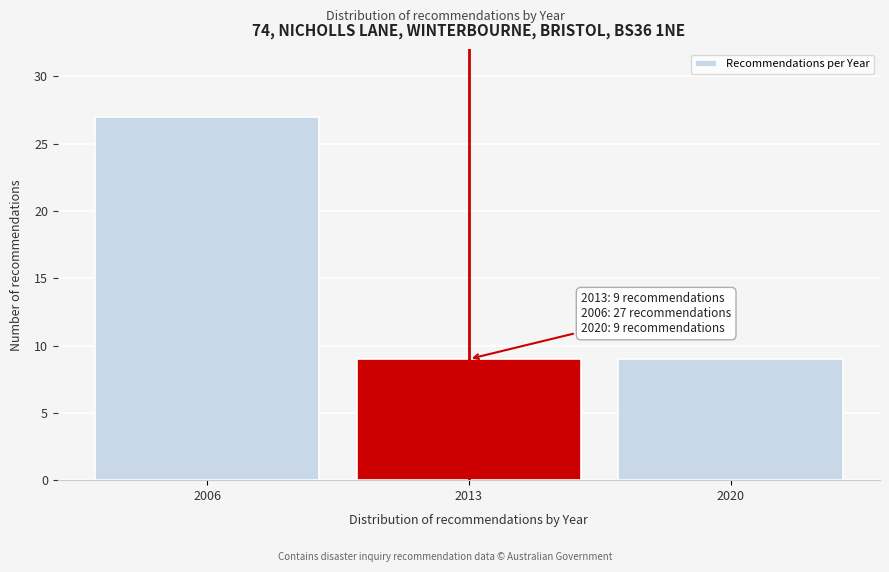

Reading left to right, what are all the values shown in this chart?

2006=27	2013=9	2020=9